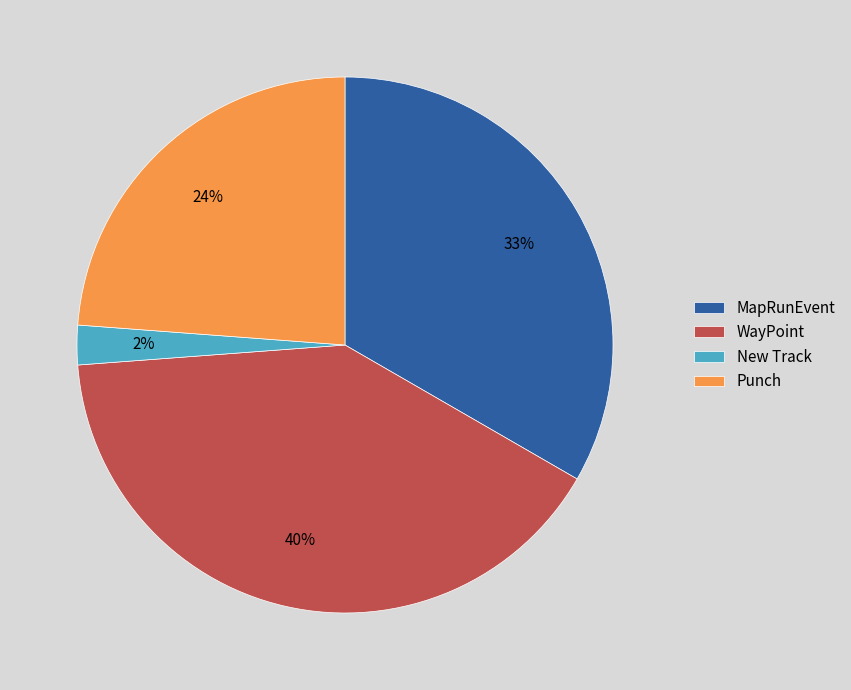

Is the sum of Punch and New Track greater than half?

No